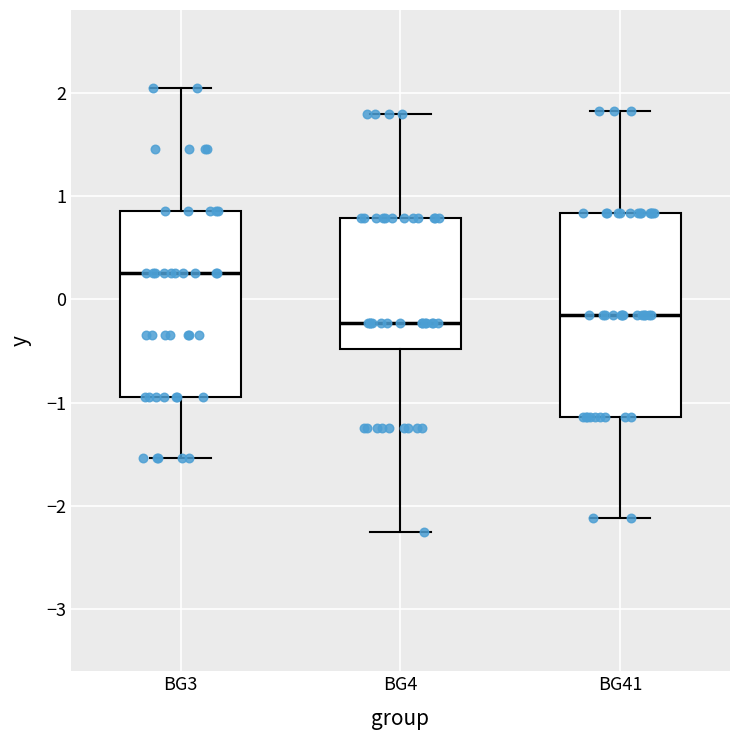

Reading left to right, transcribe this box plot: for each box, give where its median line is, the range the box spans, and where its two whiskers end, as read against the y-axis. The values are not printed on the chart, so give them approximately, as read against the axis.

BG3: median 0.3, box -0.9 to 0.9, whiskers -1.5 to 2.0
BG4: median -0.2, box -0.5 to 0.8, whiskers -2.3 to 1.8
BG41: median -0.1, box -1.1 to 0.8, whiskers -2.1 to 1.8